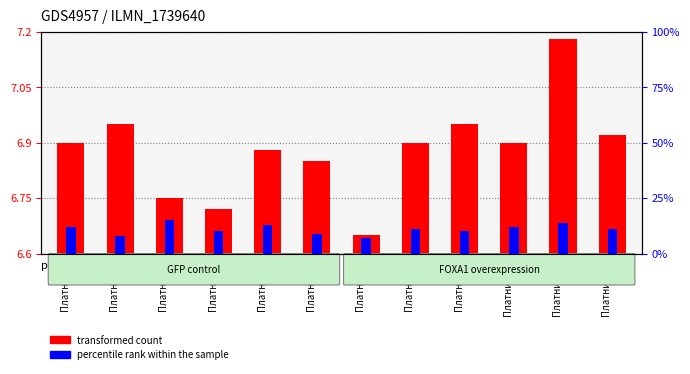

What are all the series names shown in the legend?

transformed count, percentile rank within the sample